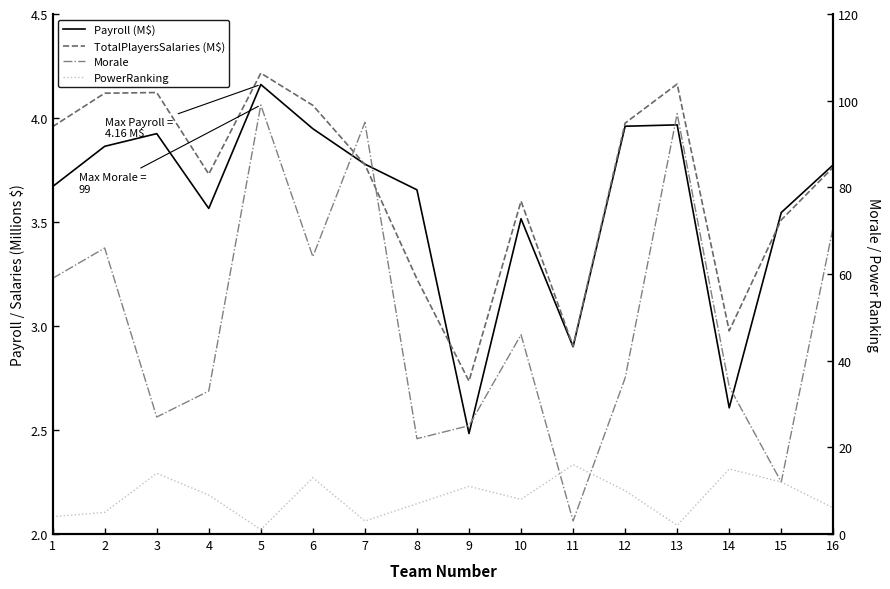

Is the value of Payroll (M$) at 13 greater than the value of TotalPlayersSalaries (M$) at 1?

Yes